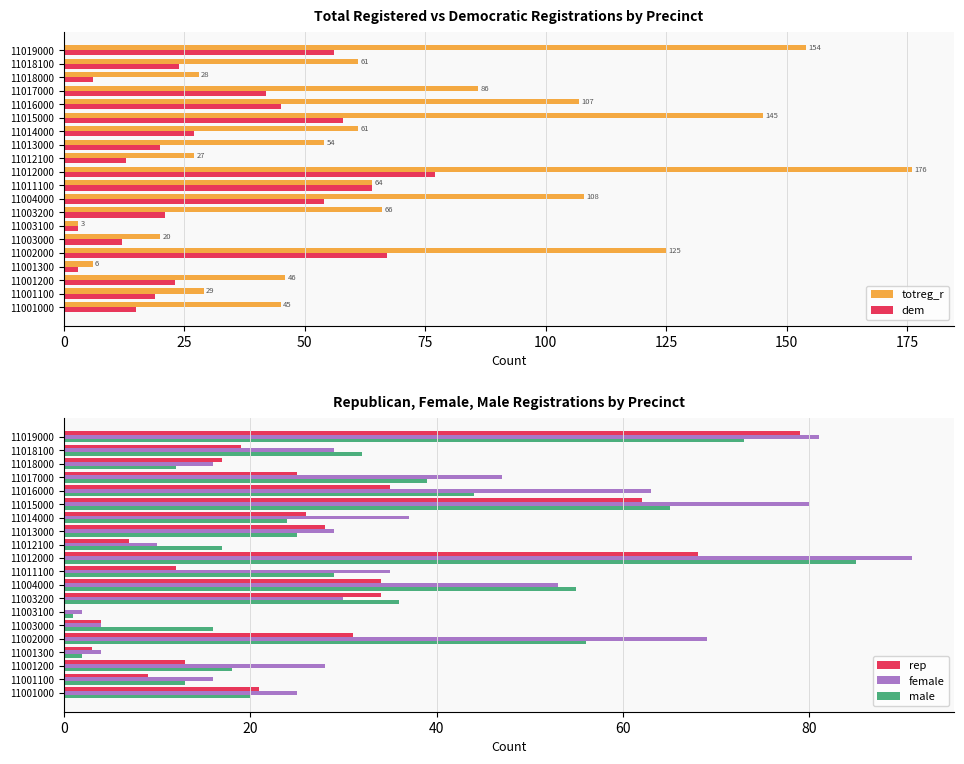

Which series has the widest spread of values?

totreg_r